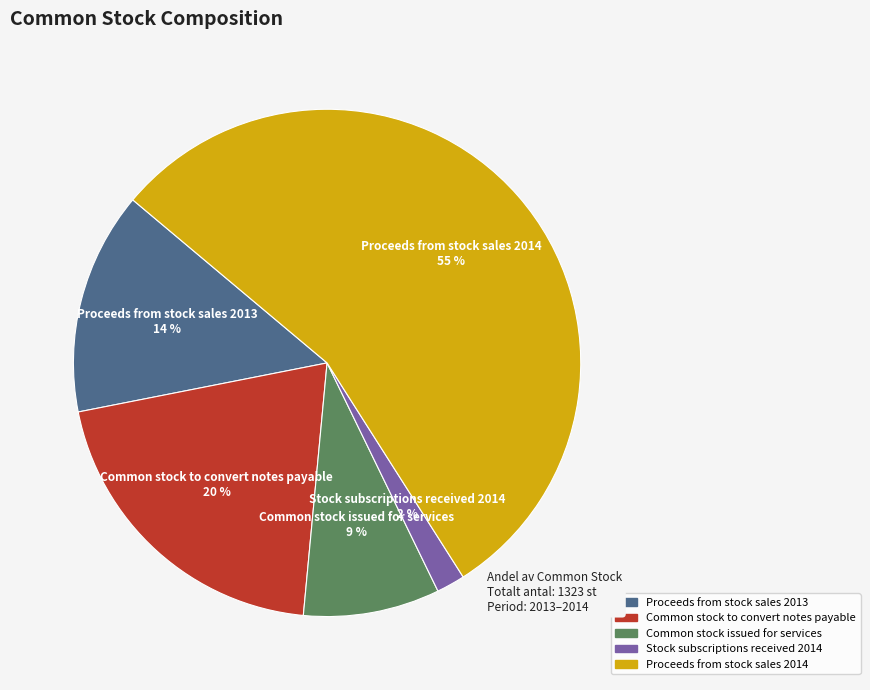

What is the majority slice?

Proceeds from stock sales 2014